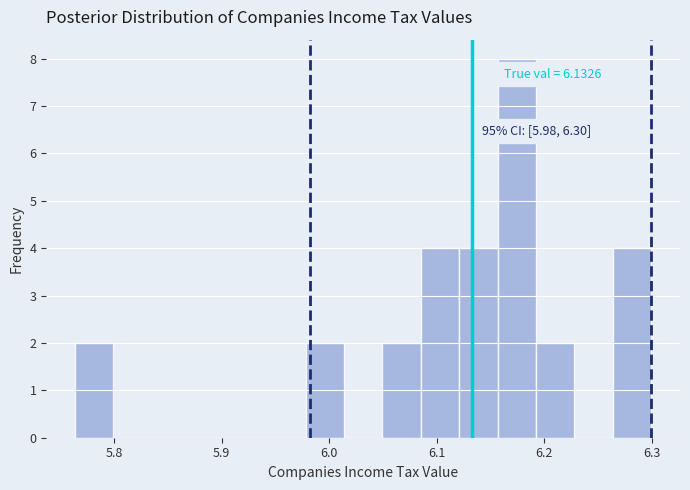

Read against the x-axis, roughly where is the centre of the tallest bar?

6.17